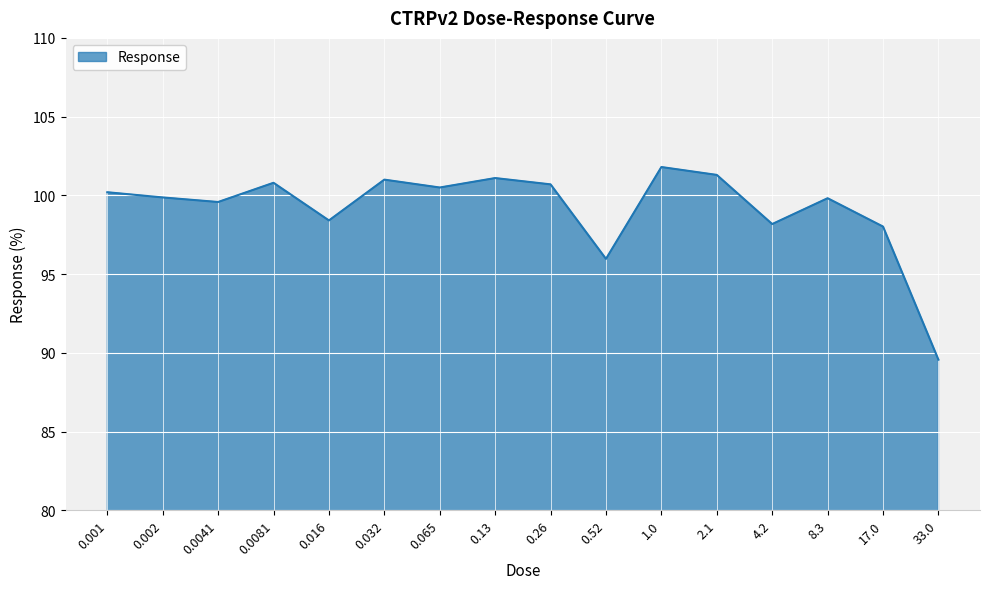

Does the chart have visible grid lines?

Yes